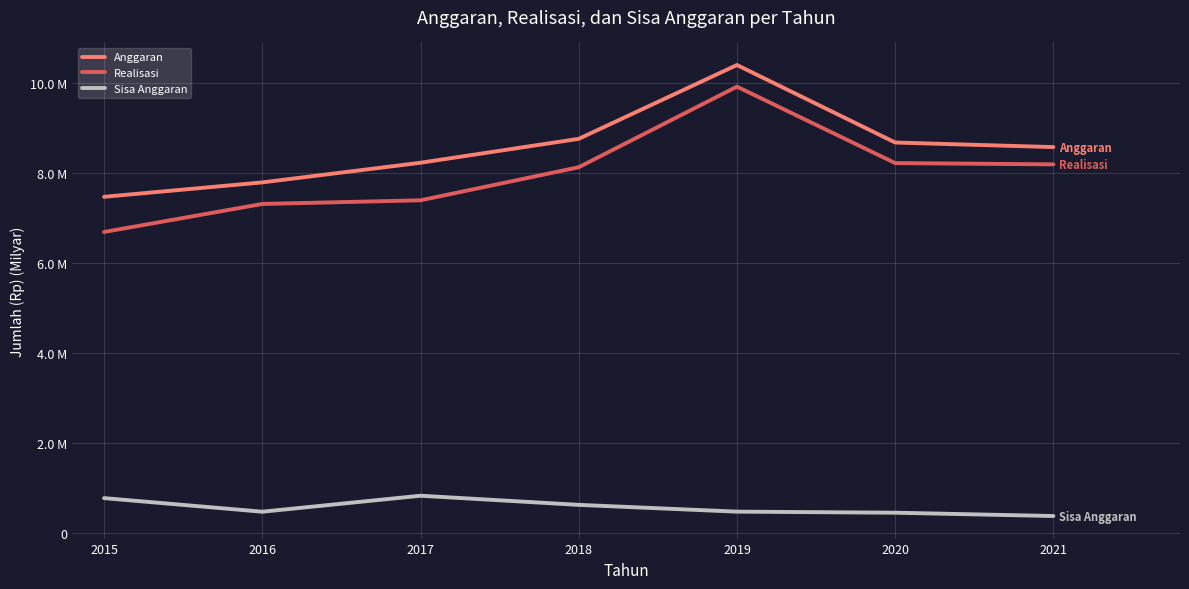

What is the value of the Anggaran point at the 6th from the left?

8687360745